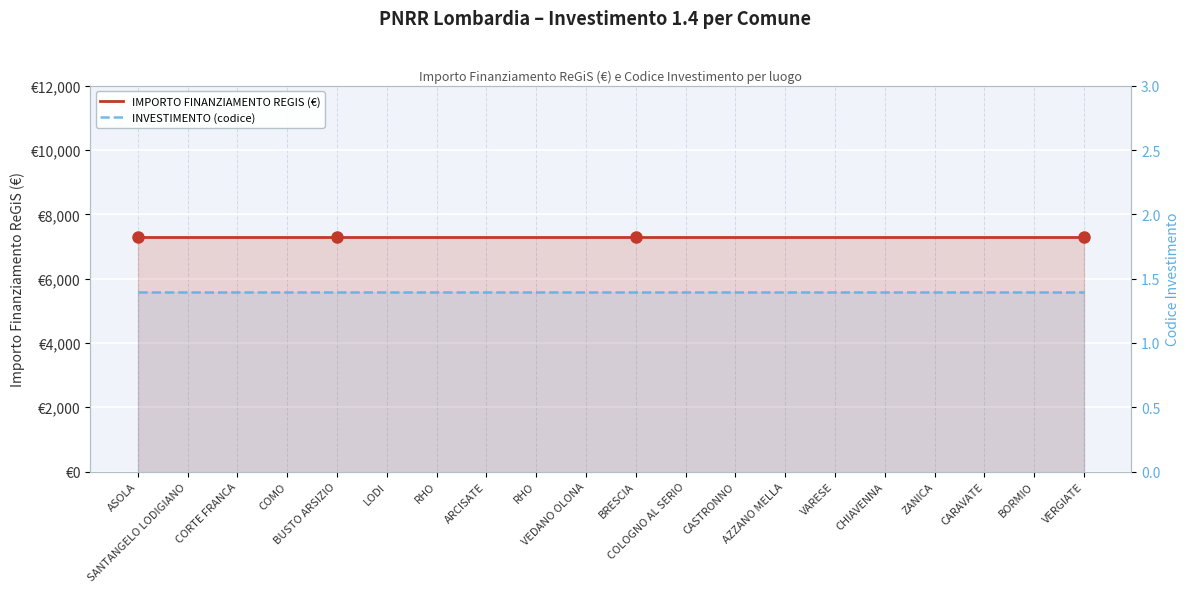

True or false: IMPORTO FINANZIAMENTO REGIS (€) and INVESTIMENTO (codice) cross at least once.

False